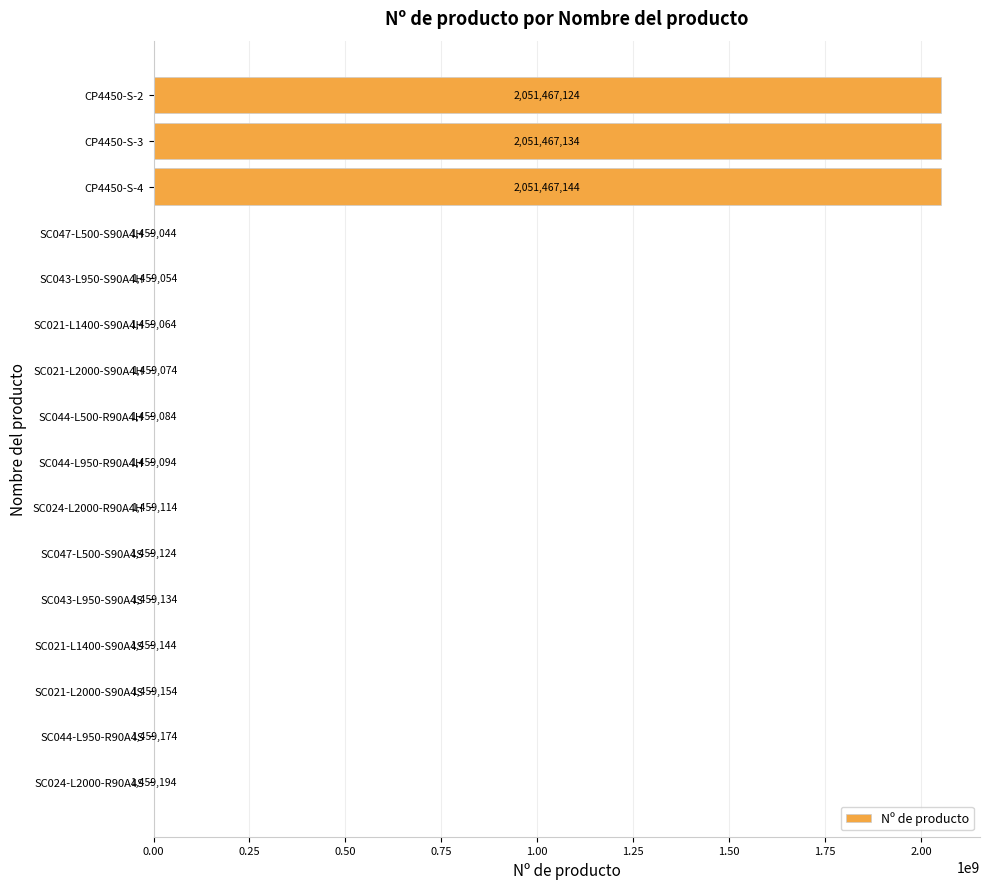

What is the sum of all values?

6173369854